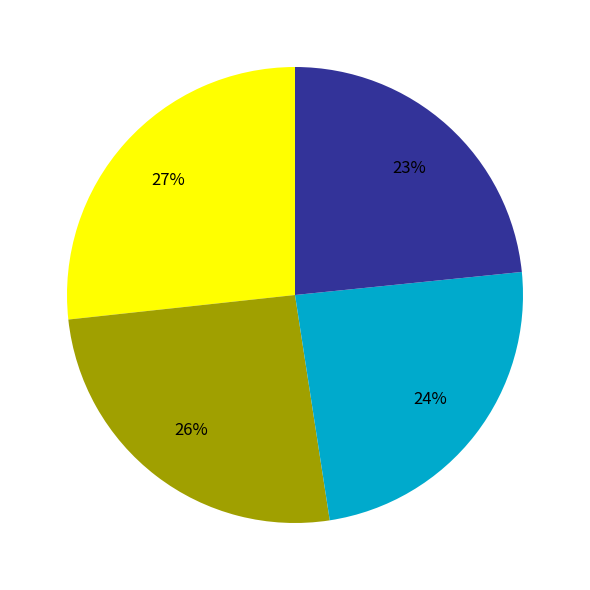

Is there any slice that represents more than half of the pie?

No